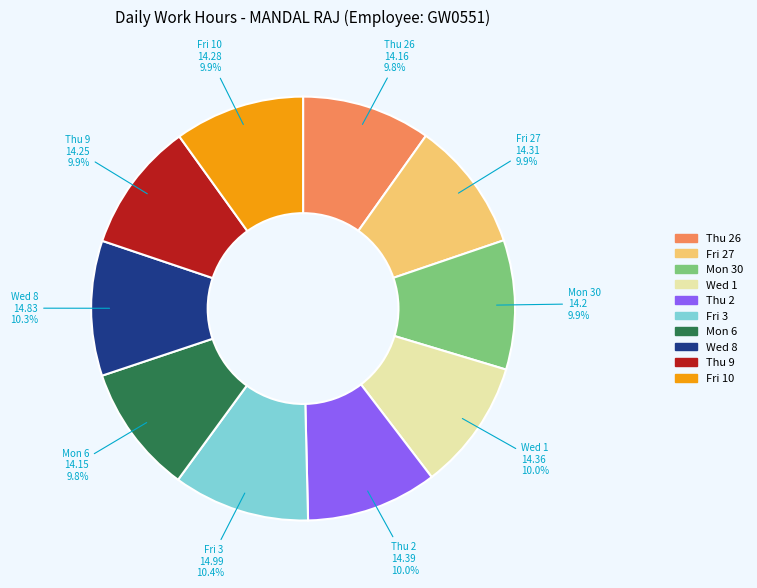

How many slices are in this pie chart?

10